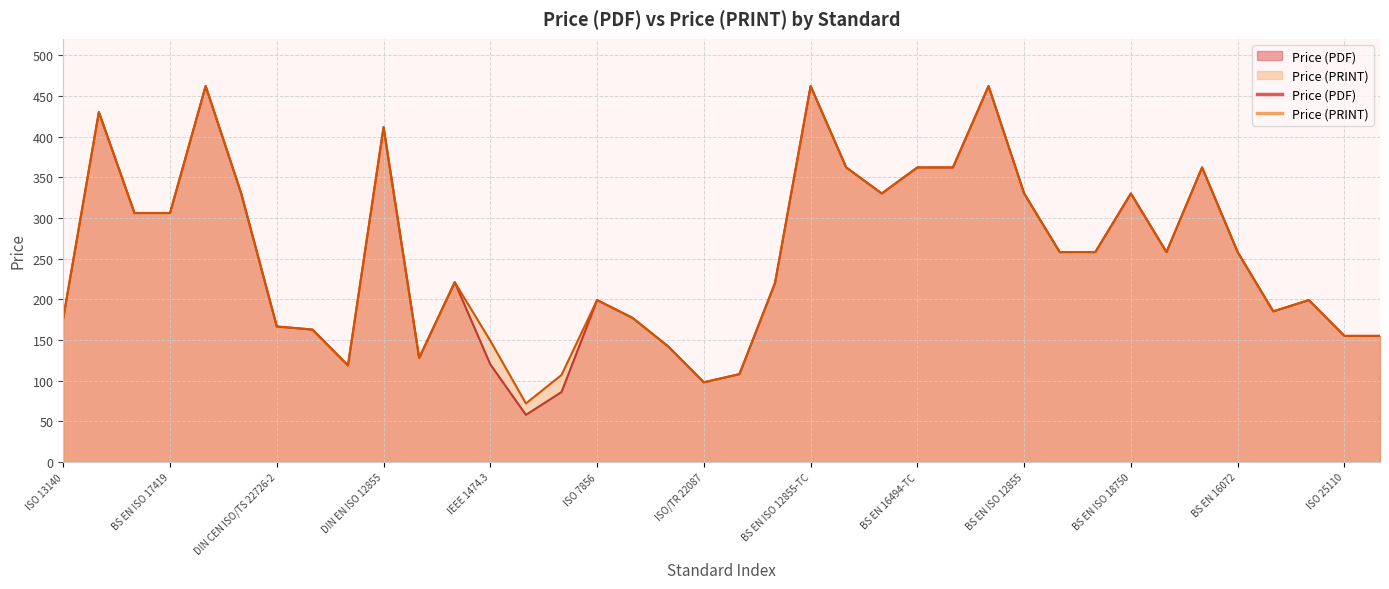

True or false: Price (PDF) and Price (PRINT) cross at least once.

False